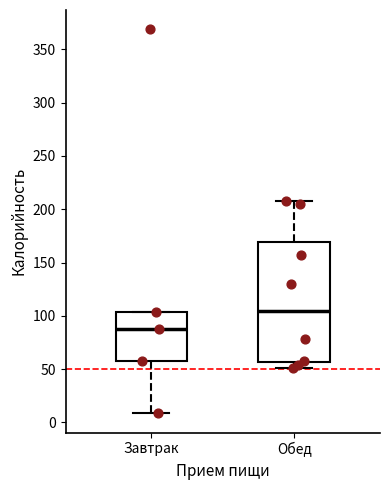

Reading left to right, transcribe this box plot: for each box, give where its median line is, the range the box spans, and where its two whiskers end, as read against the y-axis. The values are not printed on the chart, so give them approximately, as read against the axis.

Завтрак: median 90, box 55 to 105, whiskers 10 to 105
Обед: median 105, box 55 to 170, whiskers 50 to 210